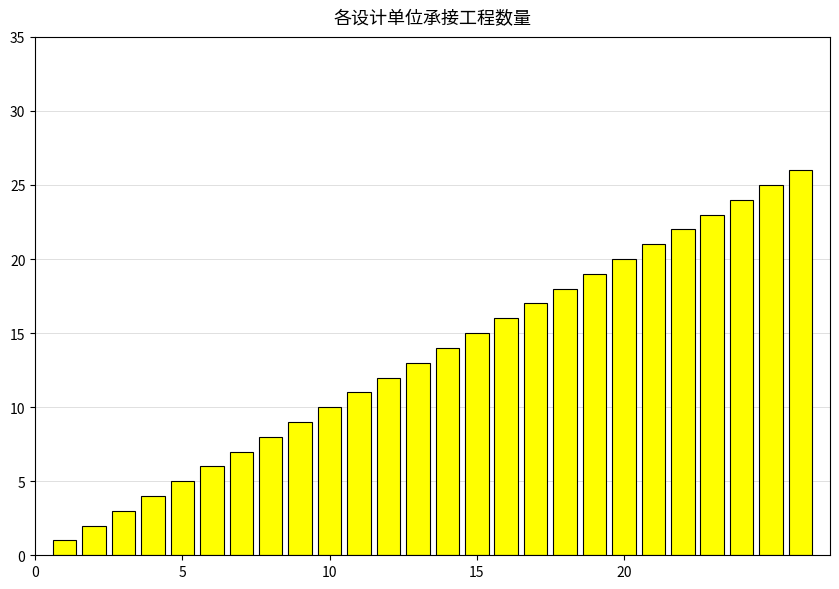

What is the difference between the second highest and minimum values?

24